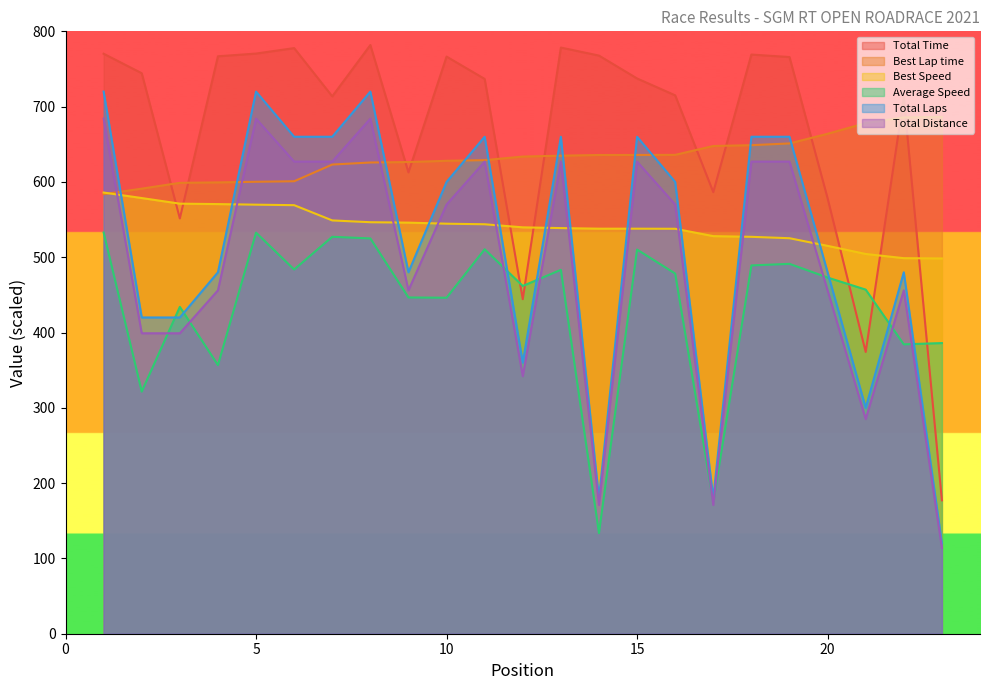

What is the value of the Total Laps point at the 10th from the left?

600.0